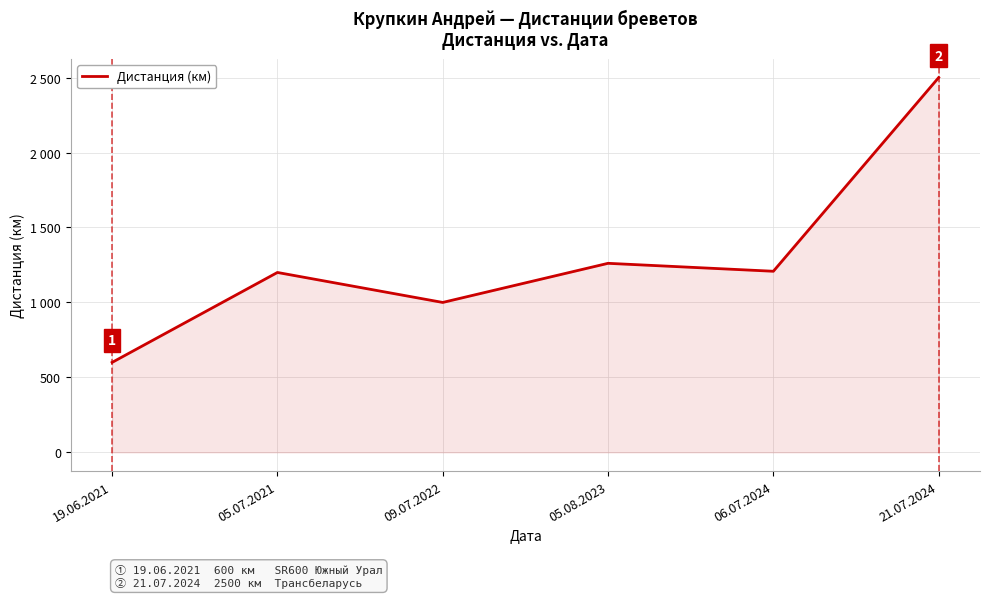

Between 05.07.2021 and 05.08.2023, which is larger?

05.08.2023